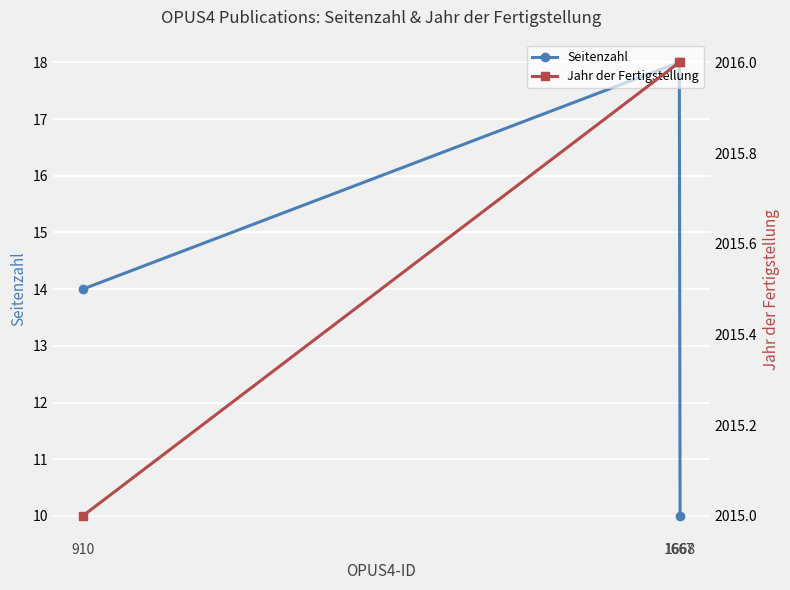

Reading left to right, what are all the values shown in this chart?

Seitenzahl: 14	18	10
Jahr der Fertigstellung: 2015	2016	2016